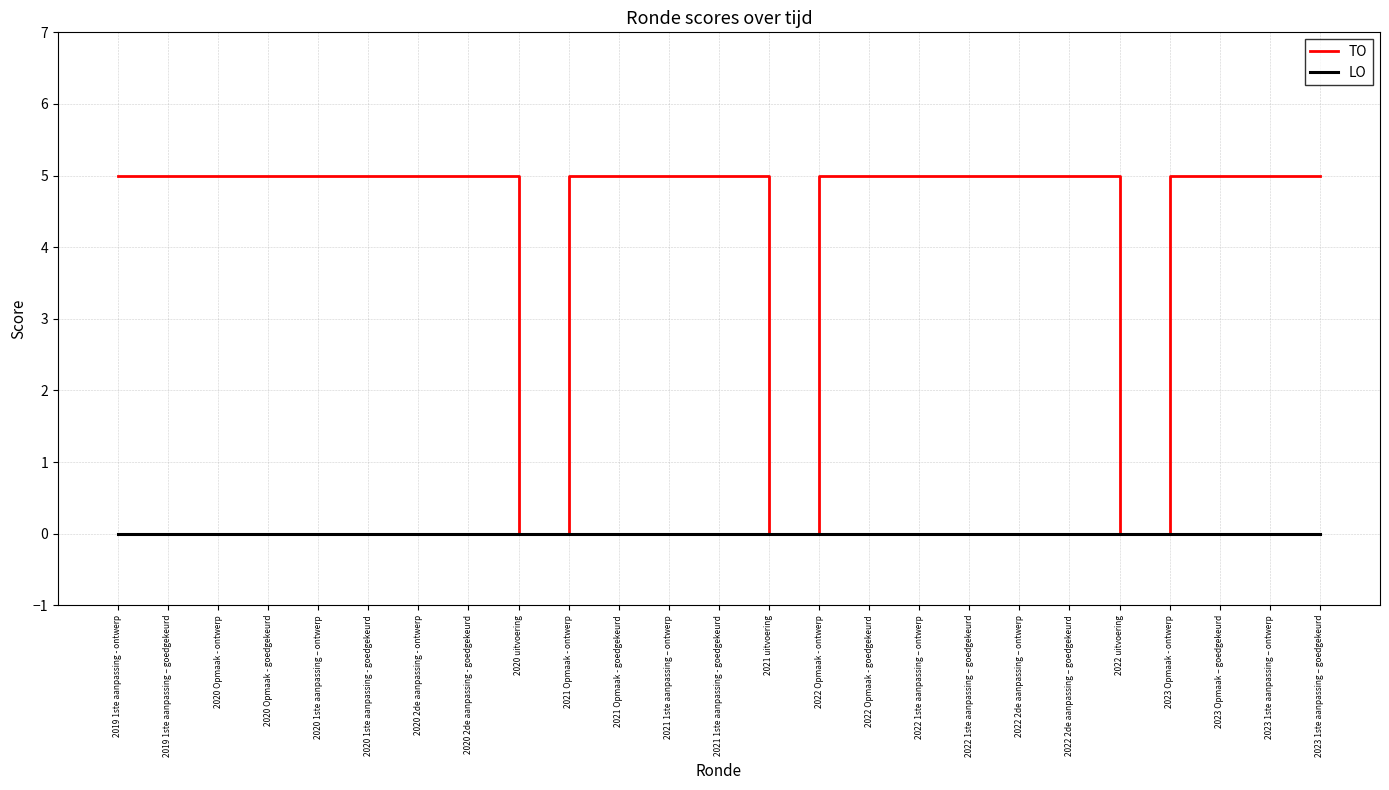

What is the greatest value displayed?

5